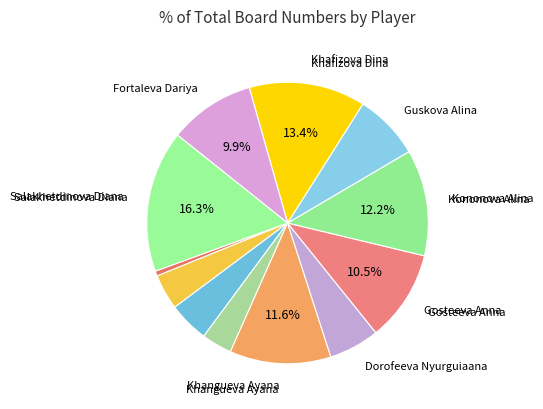

How many slices are in this pie chart?

12